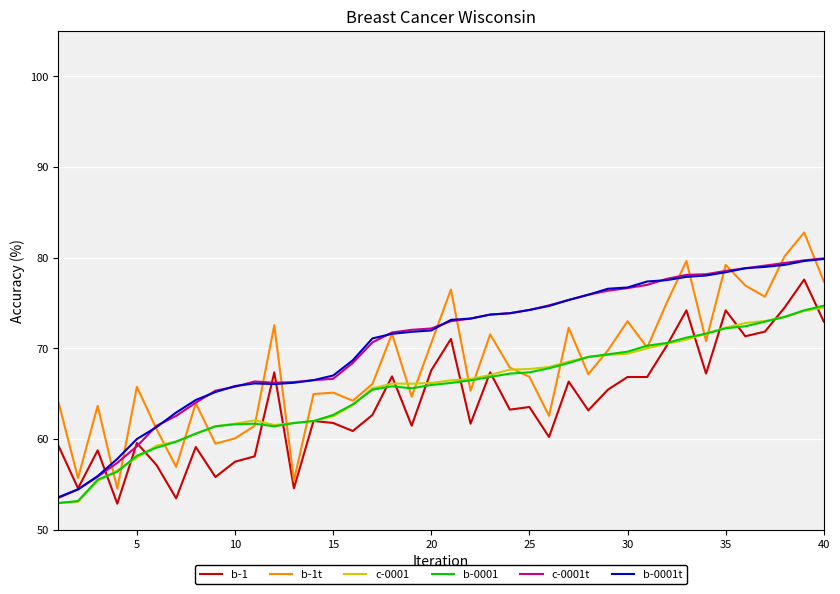

True or false: b-0001t and b-1t intersect in this chart.

True